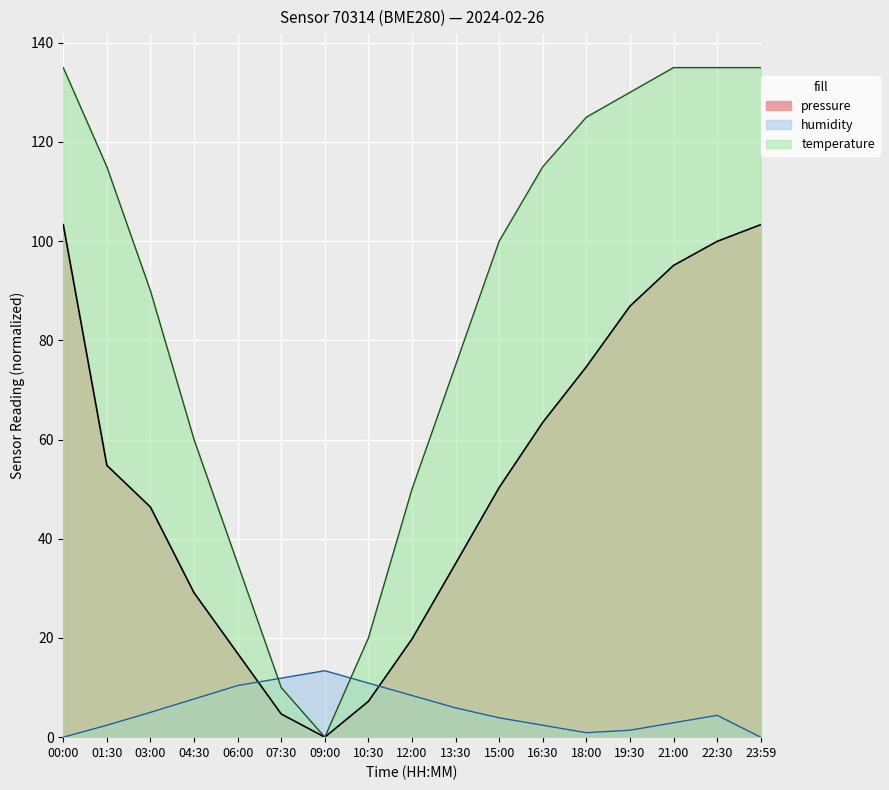

What is the difference between the second highest and minimum values in the temperature series?

135.0